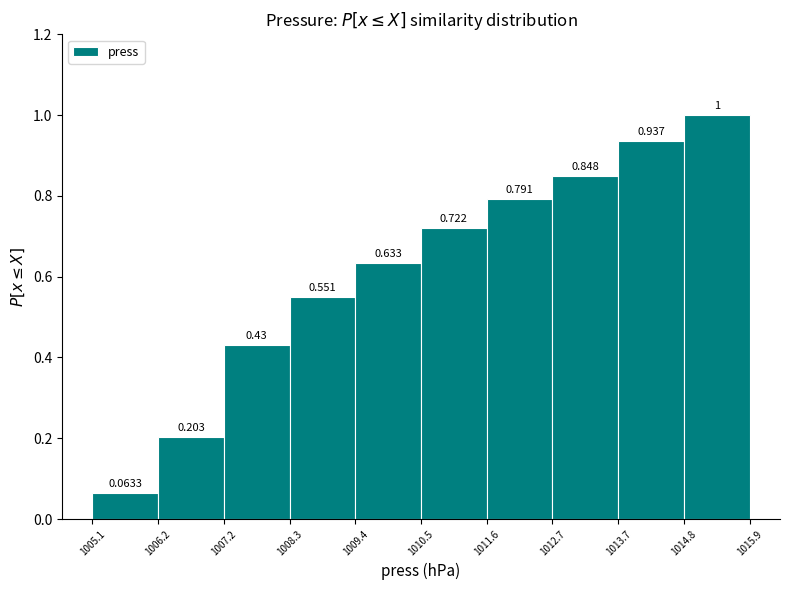

Over which range of the x-axis is the bar tallest?

1014.8 to 1015.9